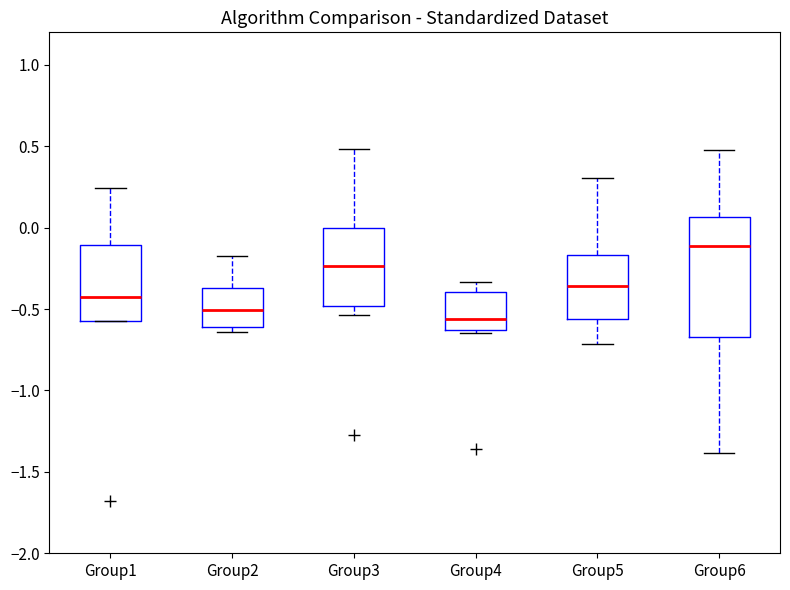

Reading left to right, read every box against the y-axis: the position of its median line, the range the box covers, and the ends of its whiskers. The values are not printed on the chart, so give them approximately, as read against the axis.

Group1: median -0.45, box -0.55 to -0.10, whiskers -0.60 to 0.25
Group2: median -0.50, box -0.60 to -0.35, whiskers -0.65 to -0.20
Group3: median -0.25, box -0.50 to 0.00, whiskers -0.55 to 0.50
Group4: median -0.55, box -0.65 to -0.40, whiskers -0.65 (just below the box's lower edge) to -0.35
Group5: median -0.35, box -0.55 to -0.15, whiskers -0.70 to 0.30
Group6: median -0.10, box -0.65 to 0.05, whiskers -1.40 to 0.50